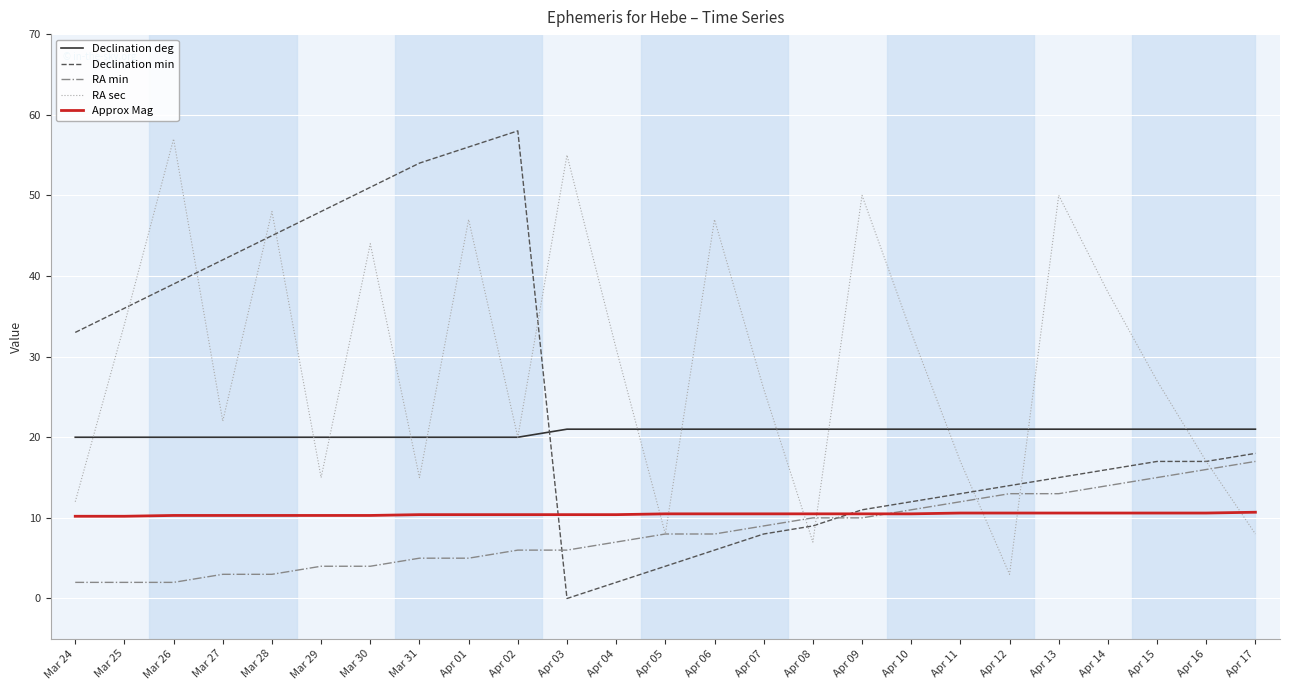

Between which two adjacent categories do RA min and Declination min first intersect?

Apr 02 and Apr 03